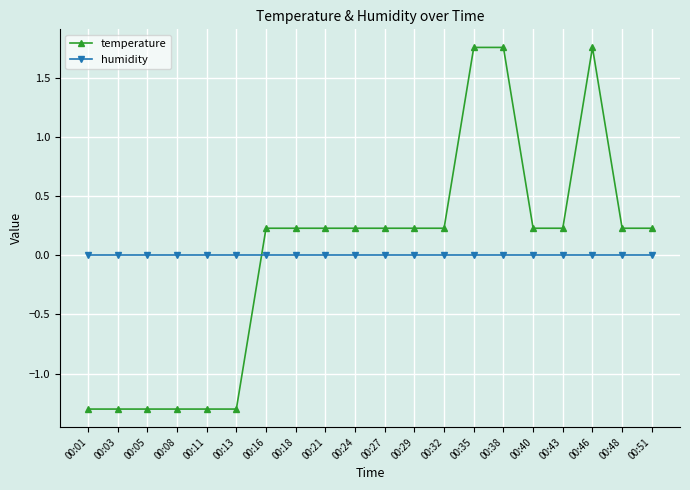

True or false: temperature and humidity cross at least once.

True